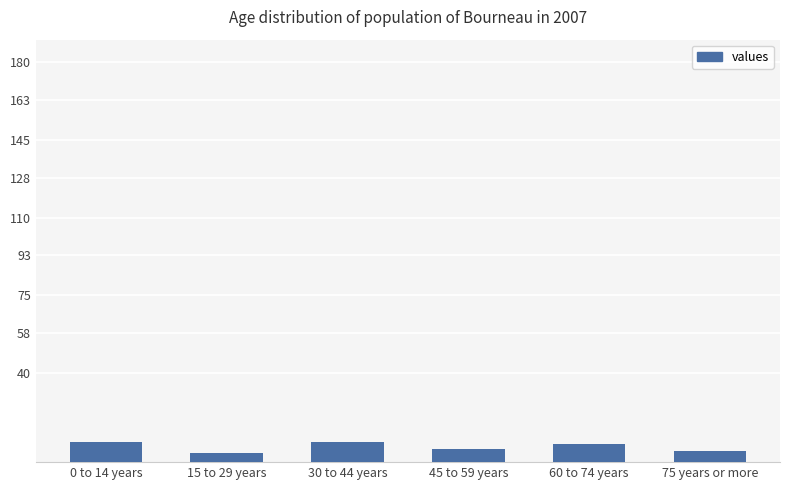

What is the value of the 6th bar from the left?

5